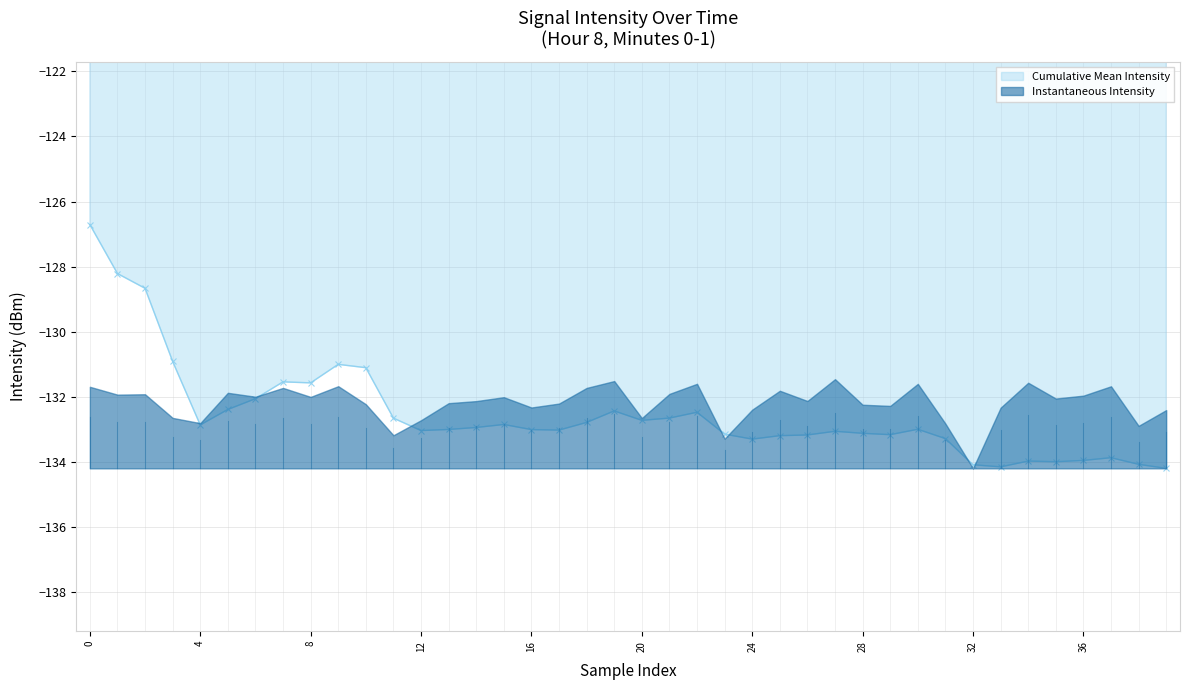

Does the chart display data point markers on the line(s)?

Yes